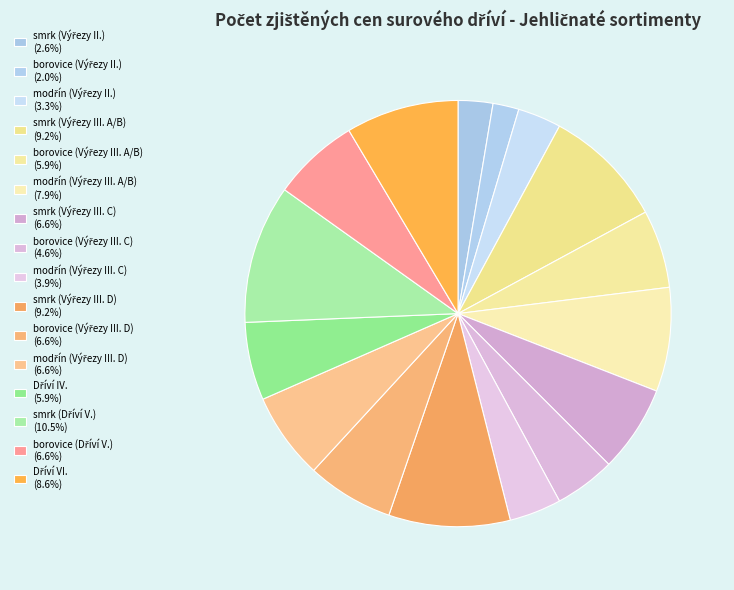

To the nearest percent, what portion does modřín (Výřezy III. D) represent?

7%